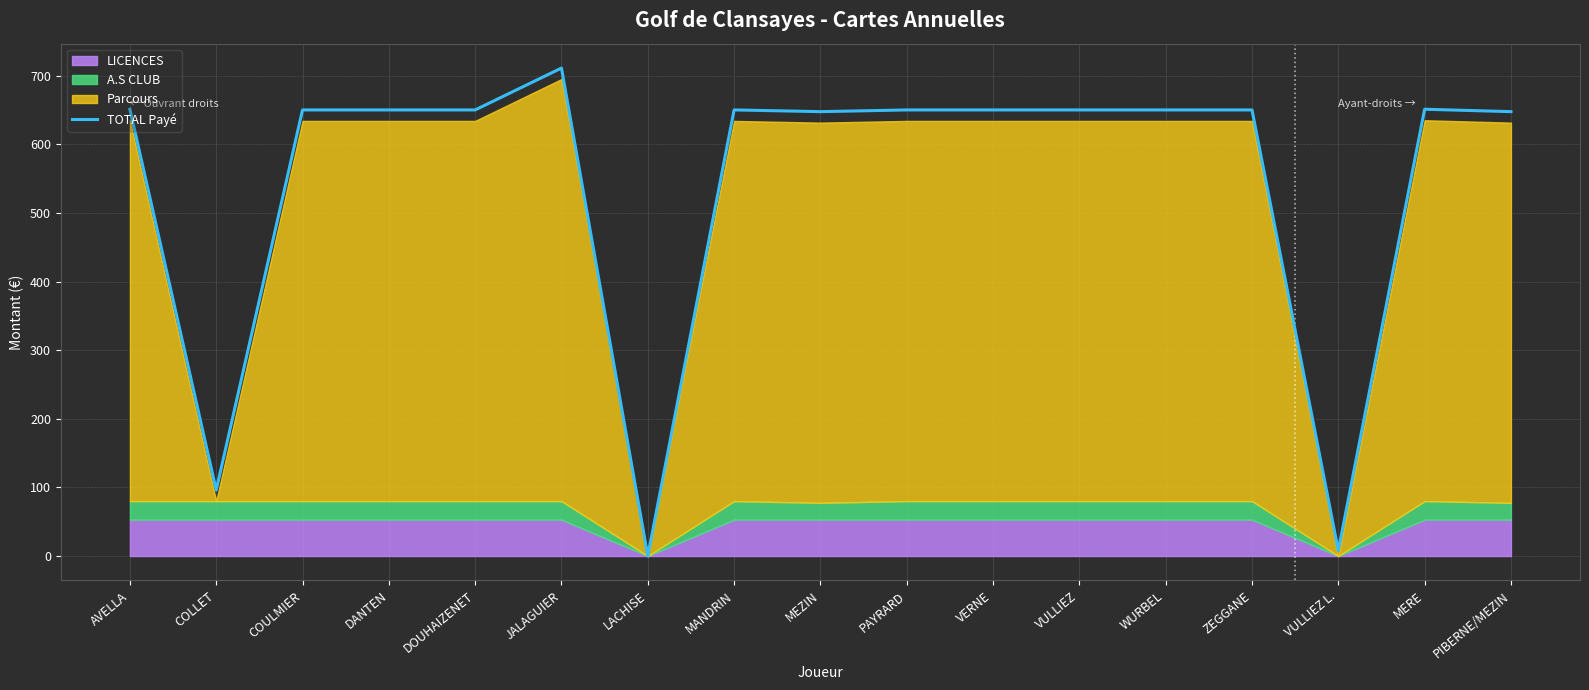

Where does the data first go above 650?

AVELLA